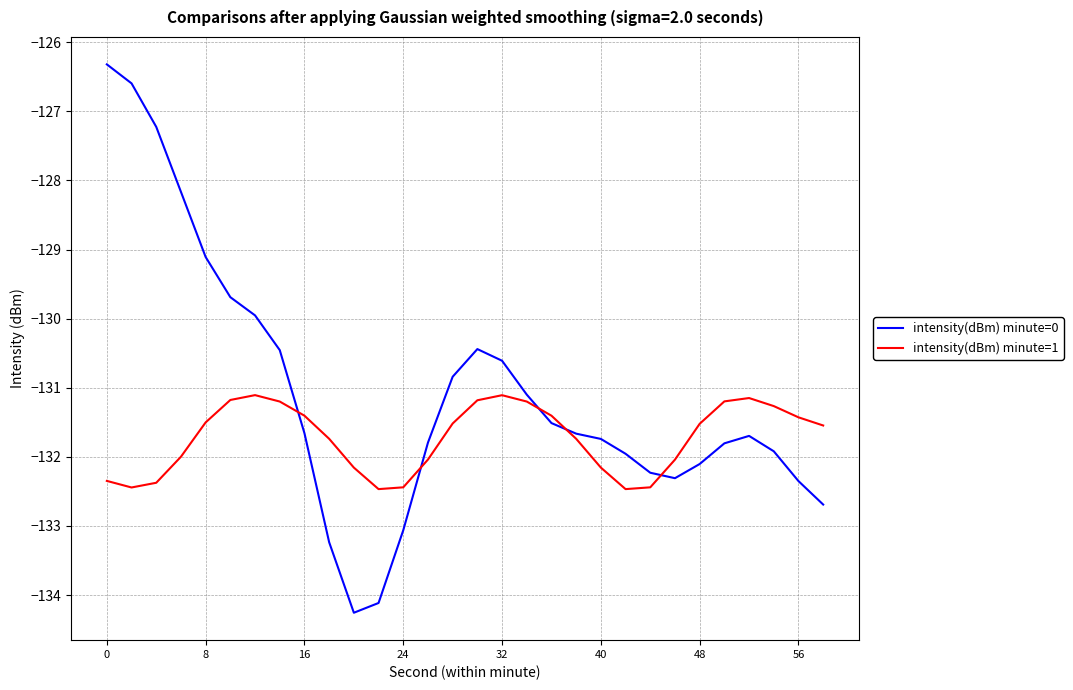

Which series has the widest spread of values?

intensity(dBm) minute=0